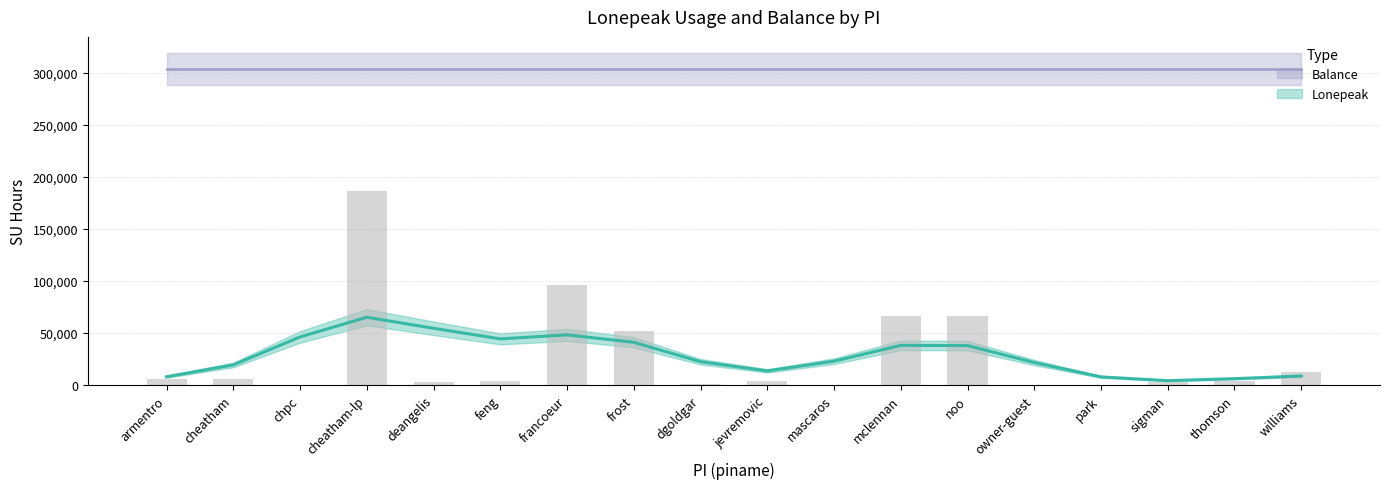

What is the ratio of the value at jevremovic to the value at chpc?

73.1